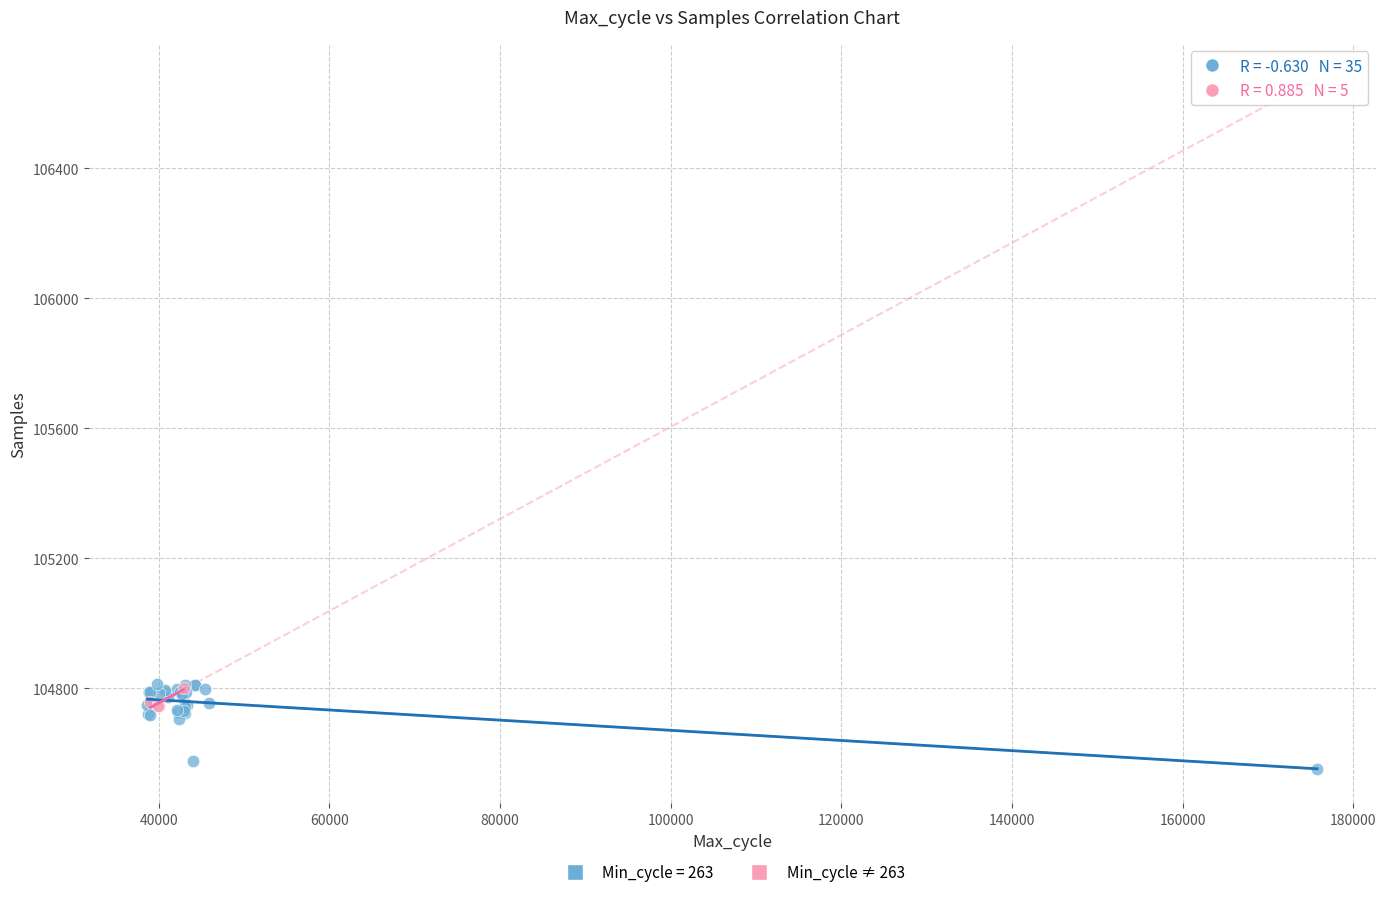

Which series reaches the minimum Y coordinate?

Min_cycle = 263